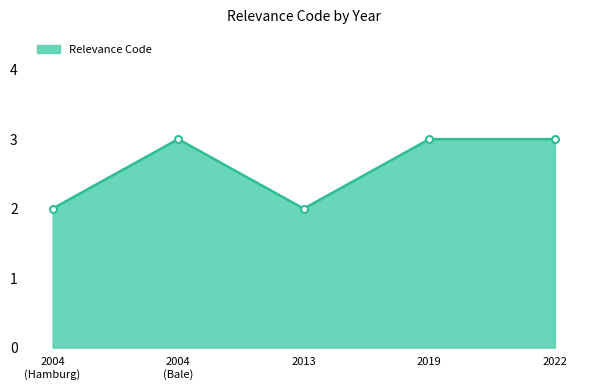

What is the change in value from 2013 to 2019?

+1